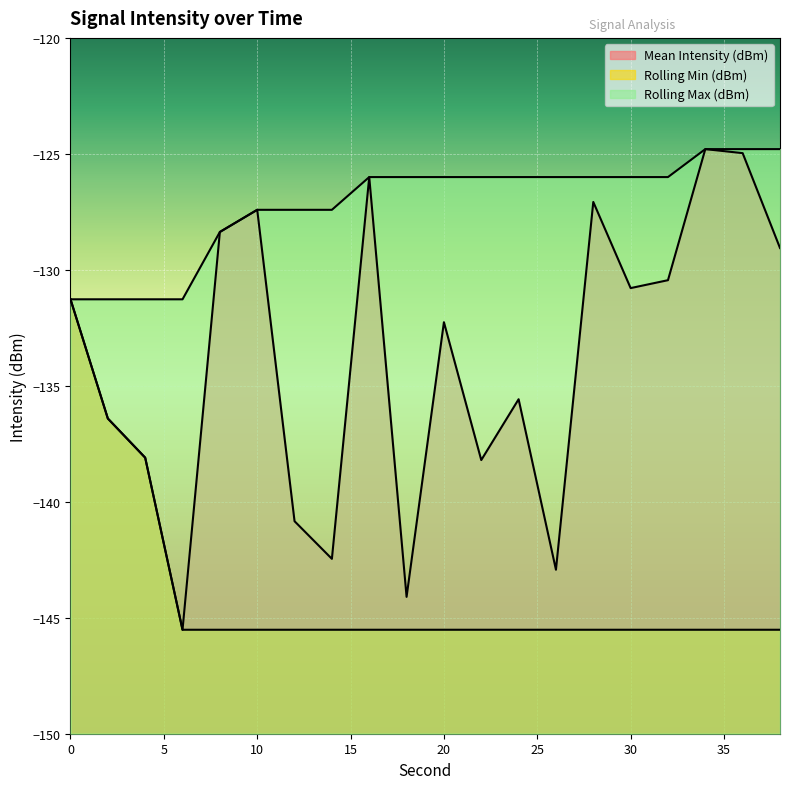

What value does the Rolling Max (dBm) series have at 8?

-128.4